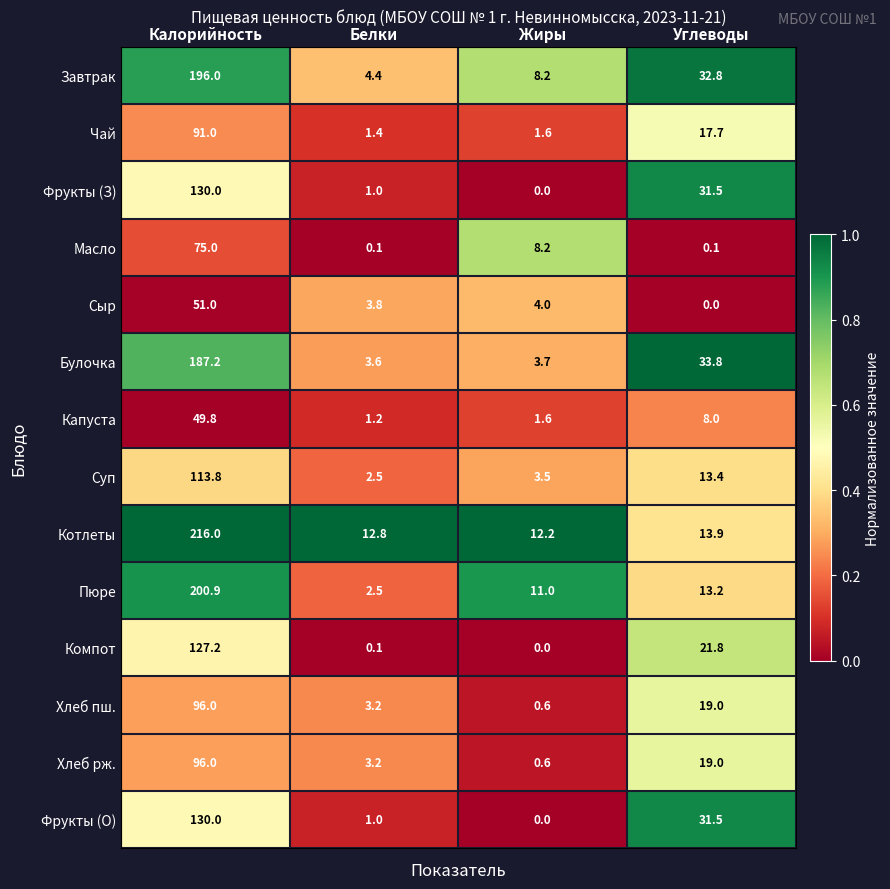

At how many categories does at least one series exceed 0?

4